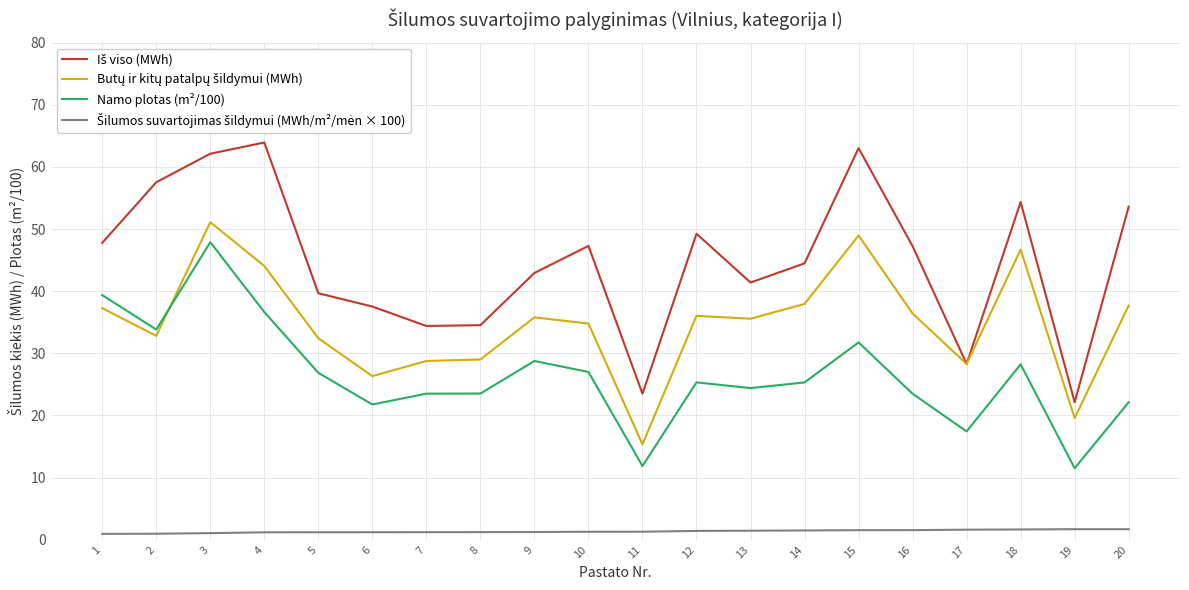

Is this an area chart (filled region under the line)?

No